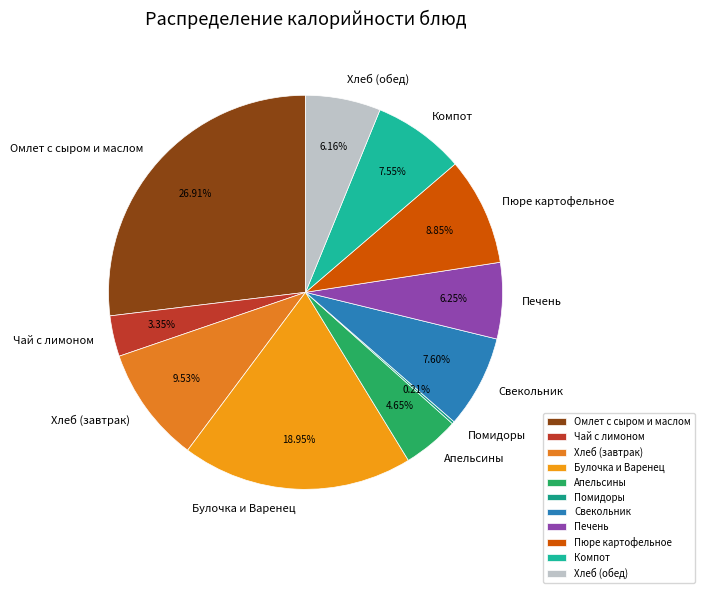

Is there a majority slice in this chart?

No